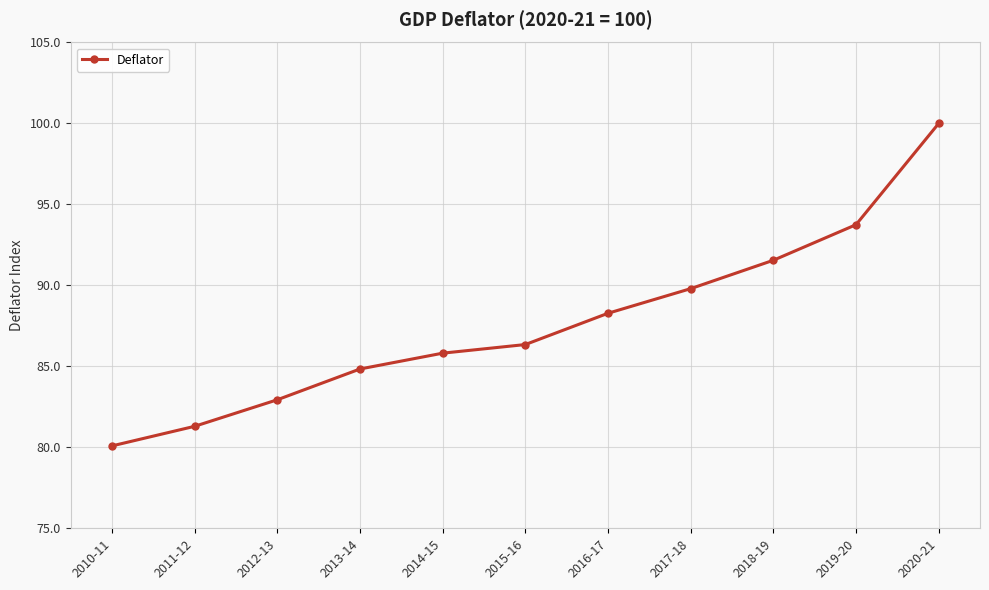

True or false: the data has more than 2 interior local peaks.

False